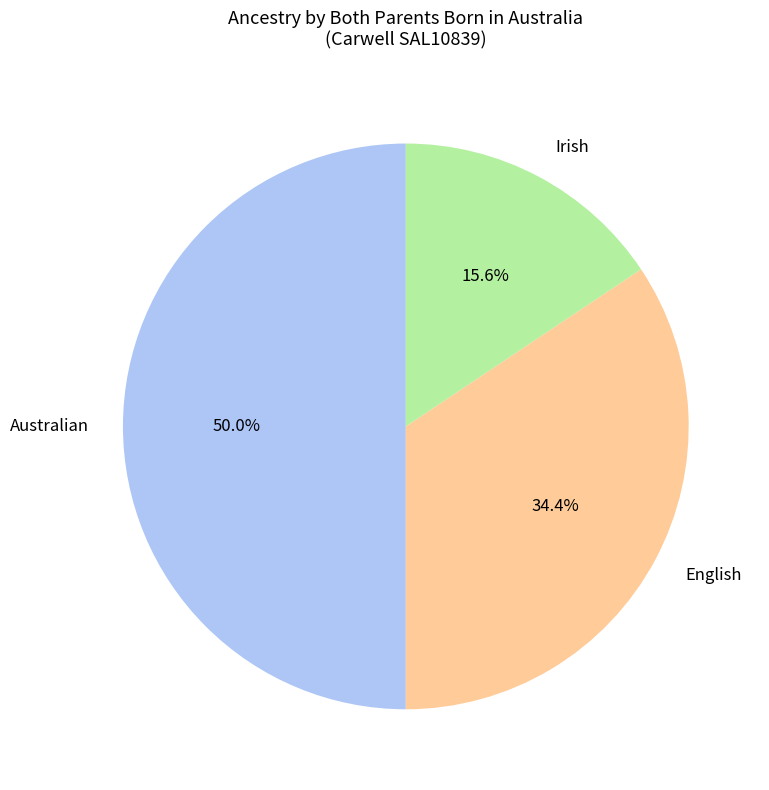

What is the total percentage of Australian and English?

84.4%